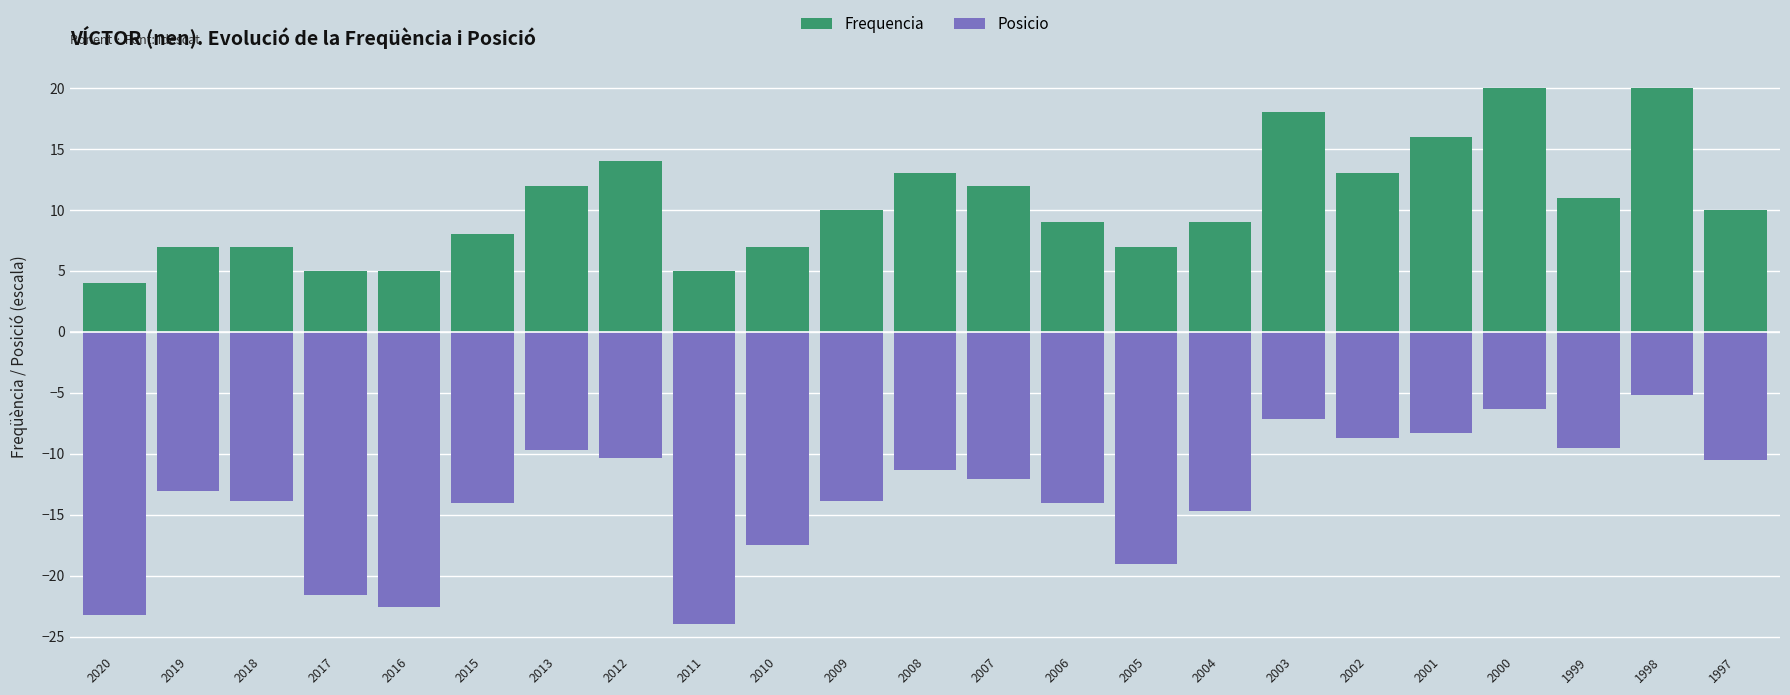

Which category has the lowest value in the Posicio series?

2011